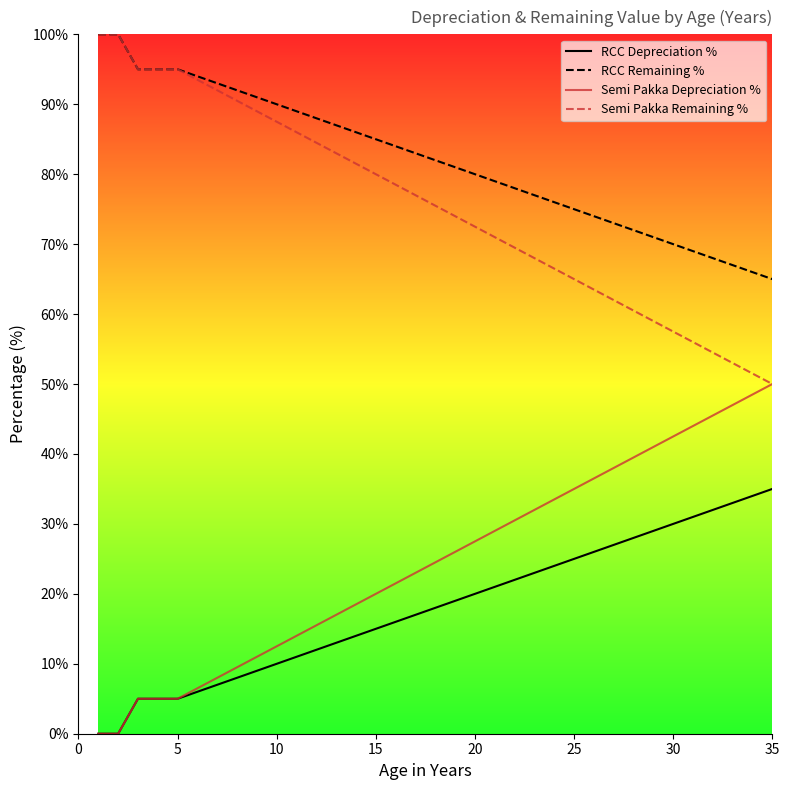

What is the maximum value shown in the chart?

100.0